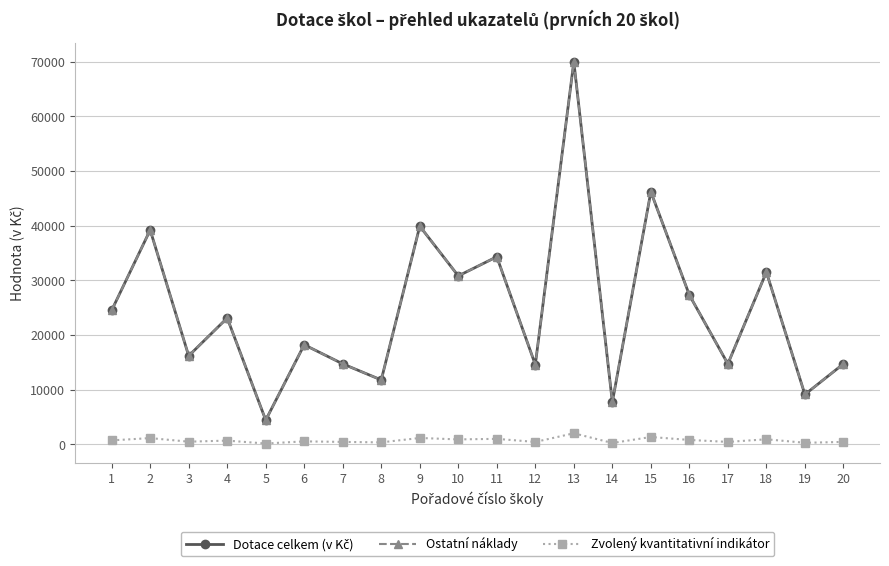

Does the chart have visible grid lines?

Yes